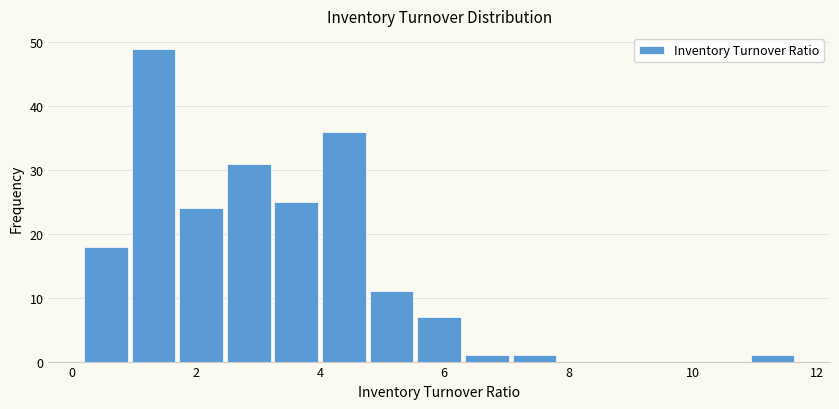

Read against the x-axis, roughly where is the centre of the tallest bar?

1.4